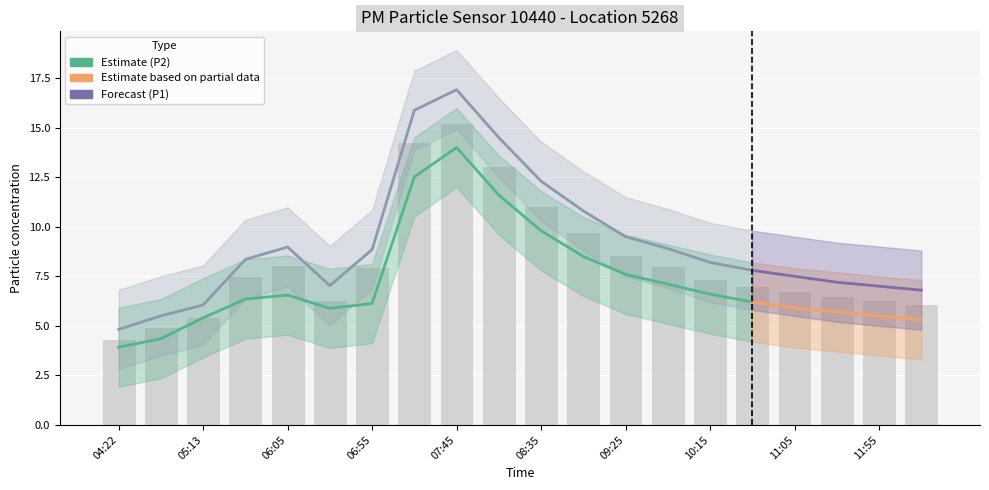

What is the value of the 6th bar from the left?

6.3